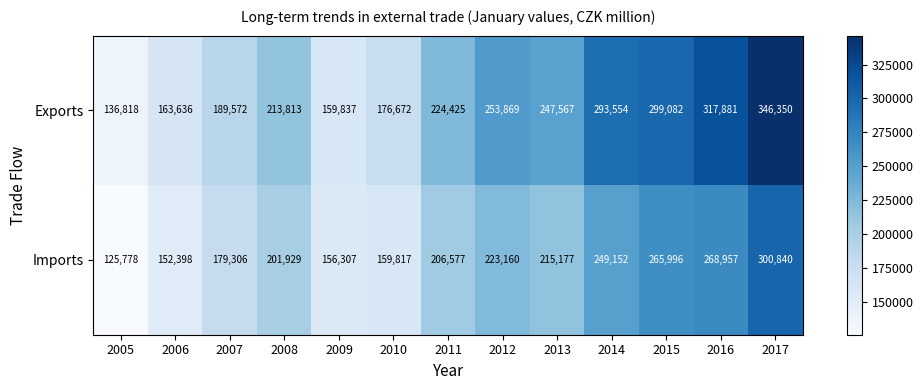

At which category is the sum across all series the highest?

2017